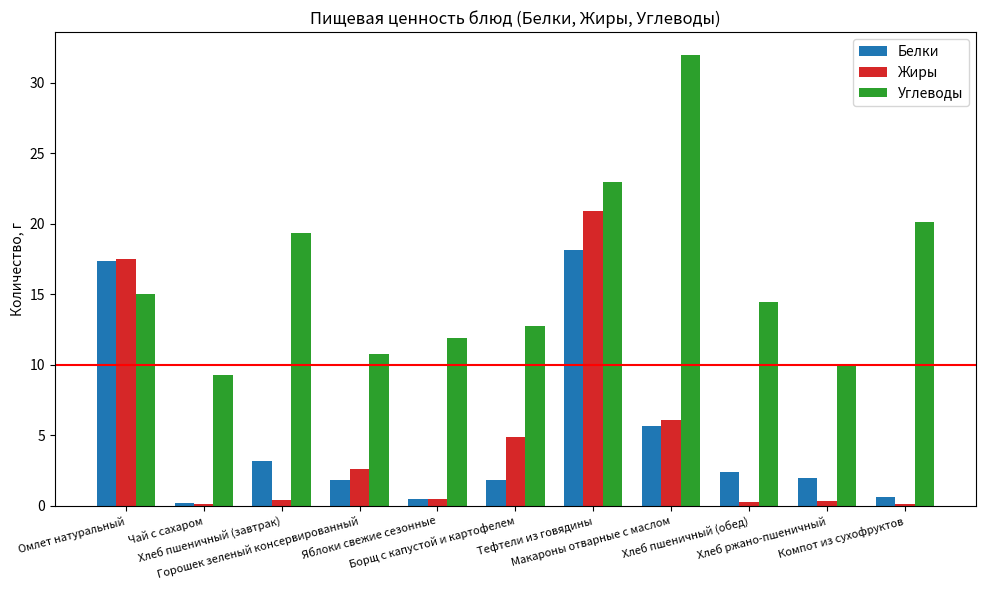

Which series has the largest total across all categories?

Углеводы